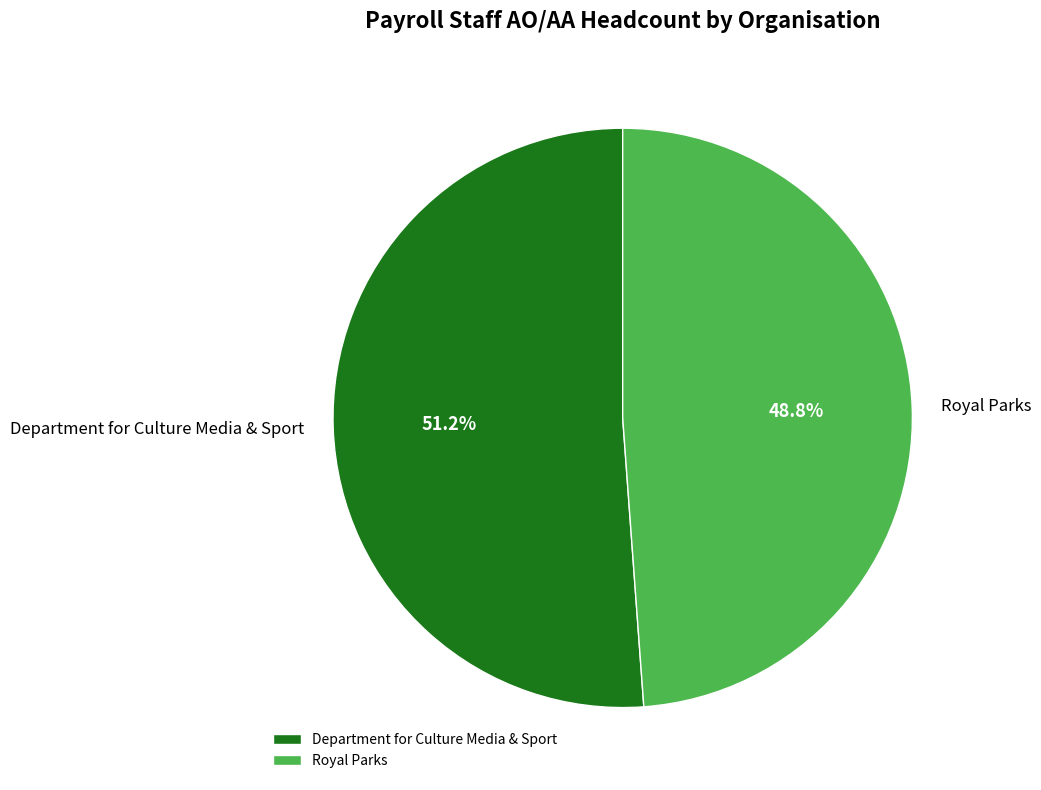

To the nearest percent, what is the average slice percentage?

50%